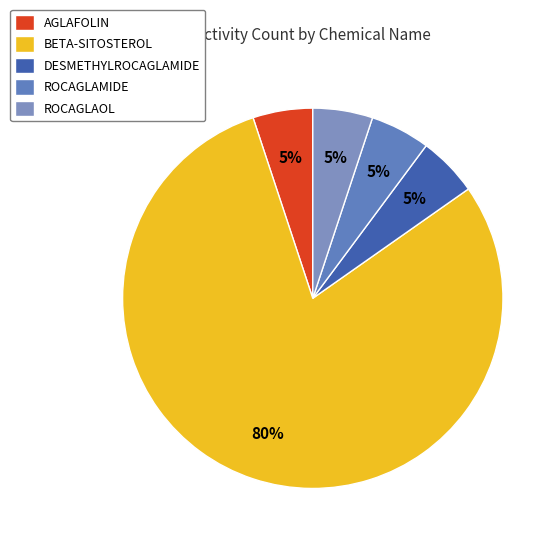

Rank the categories by value from highest to lowest.

BETA-SITOSTEROL, AGLAFOLIN, DESMETHYLROCAGLAMIDE, ROCAGLAMIDE, ROCAGLAOL